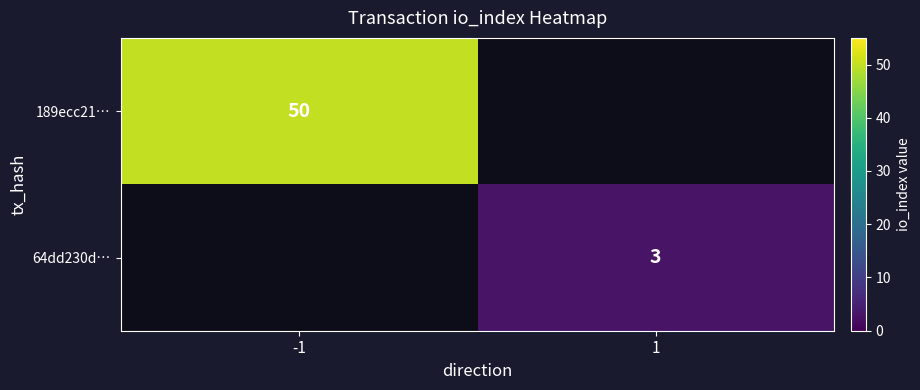

True or false: 64dd230d… has a value of 1 at 1.

False